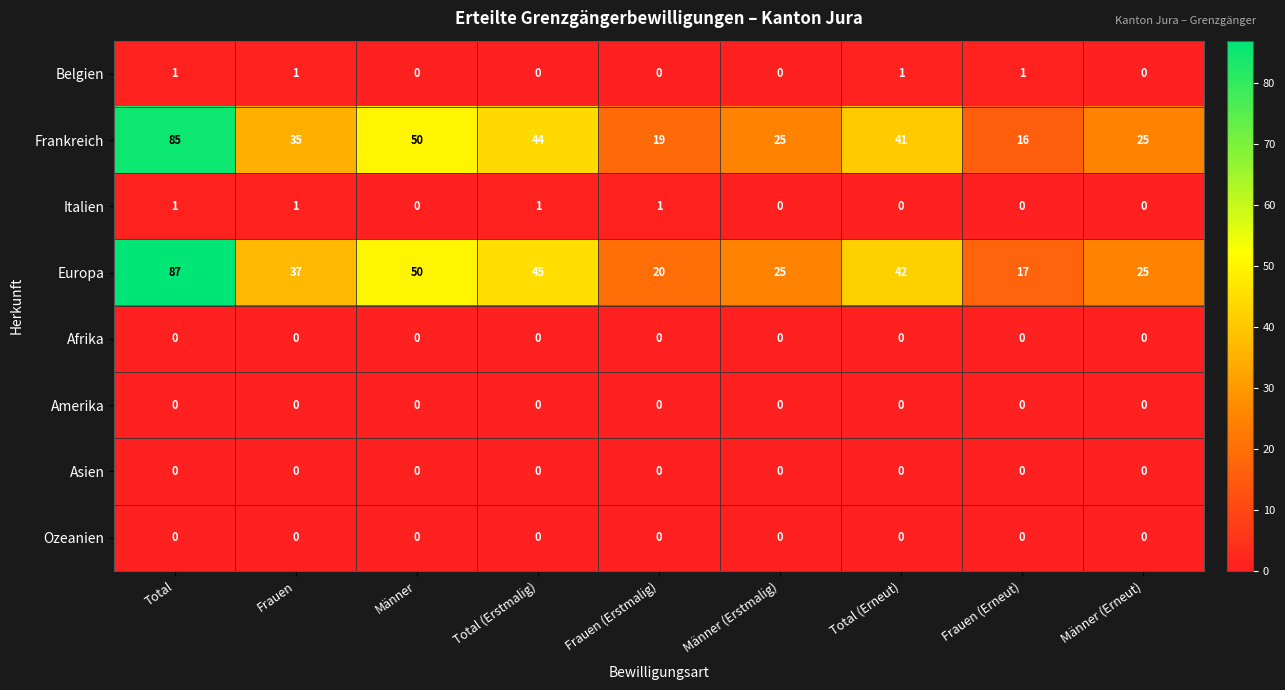

Is it true that Amerika equals 0 at Frauen (Erneut)?

True